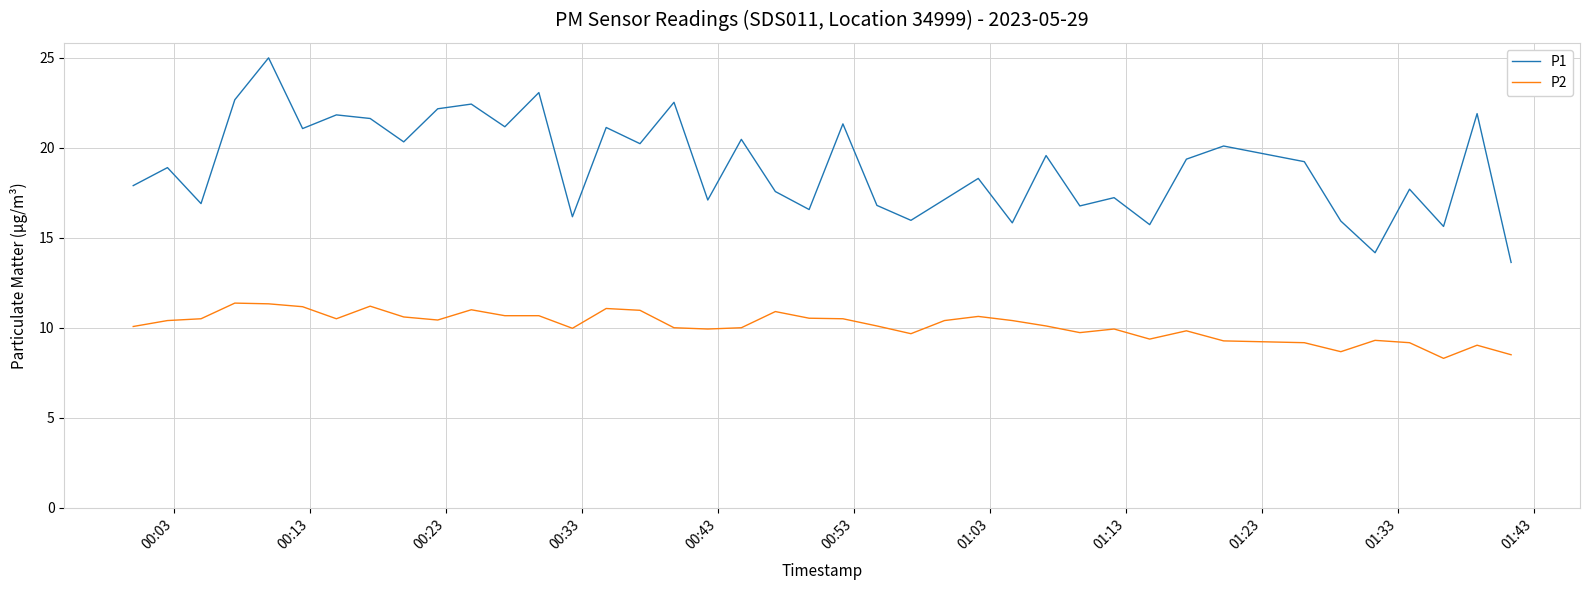

What is the difference between the maximum and minimum values in the P1 series?

11.4